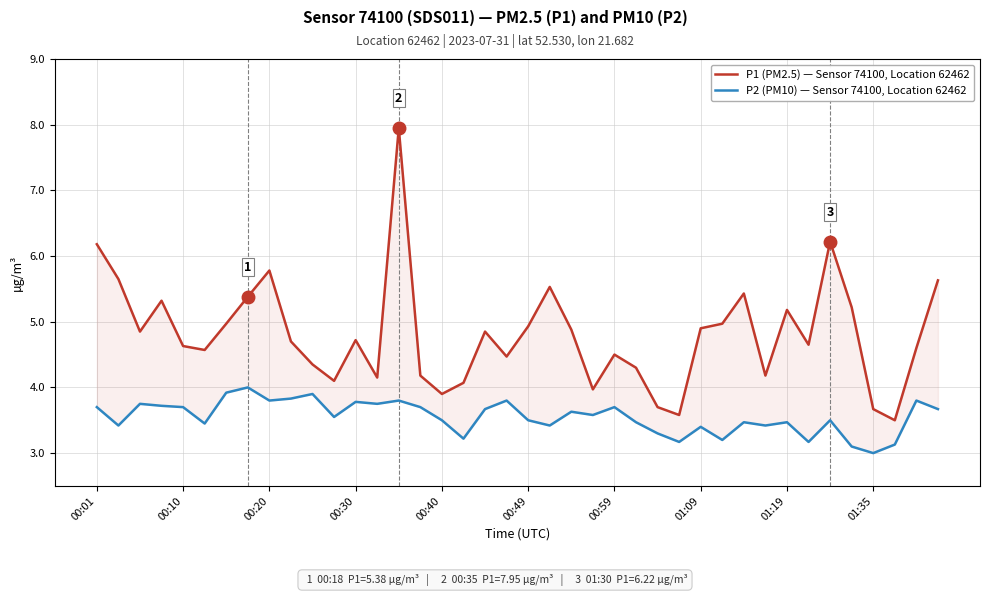

At how many categories does at least one series exceed 7?

1